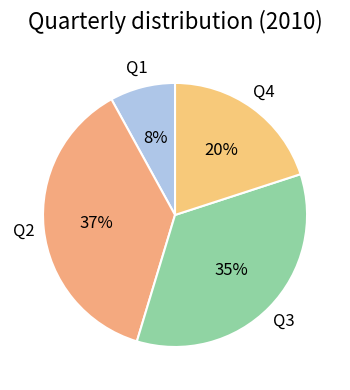

Does any single category account for the majority?

No